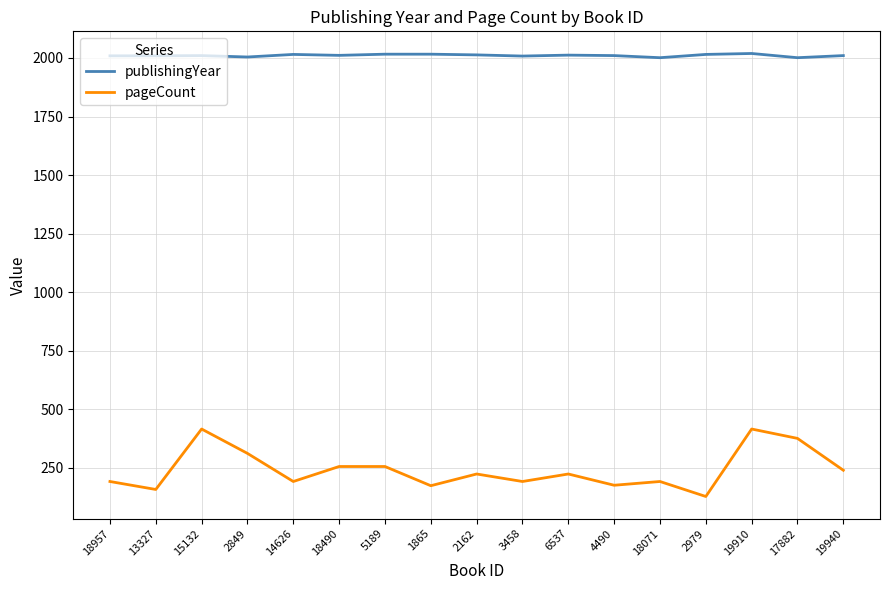

What is the difference between the highest and lowest values at 3458?

1816